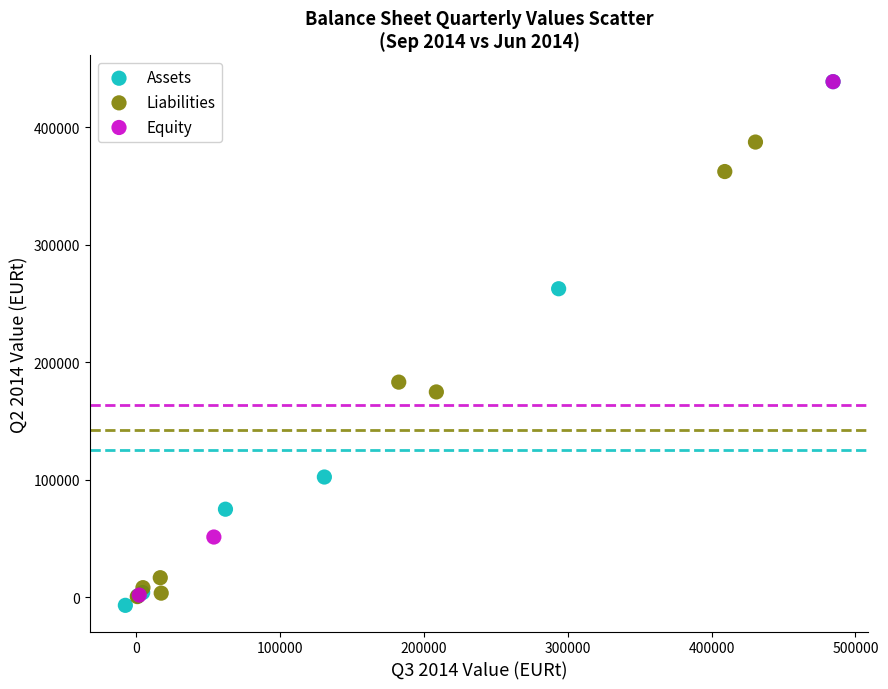

Which series has the largest Y range (max minus min)?

Assets